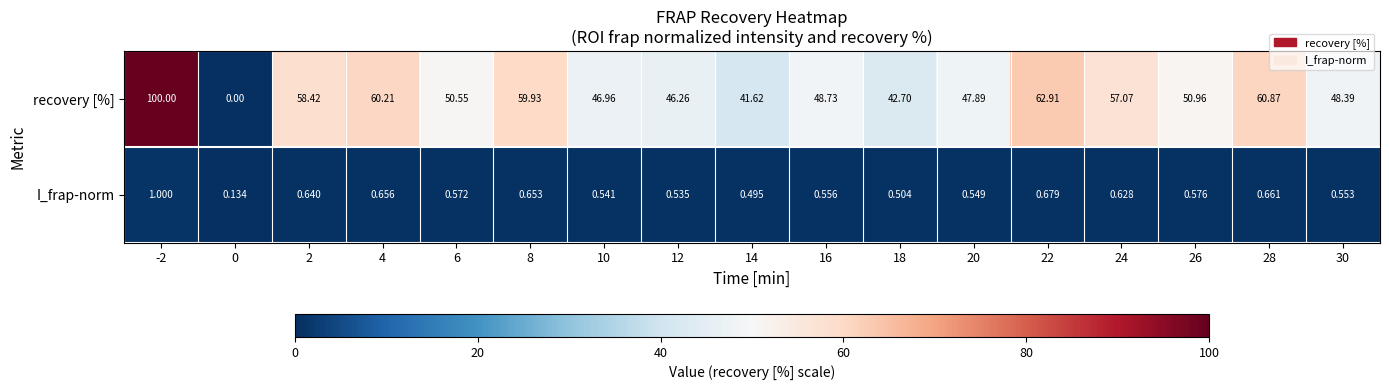

Which series changed the most between 18 and 30?

recovery [%]